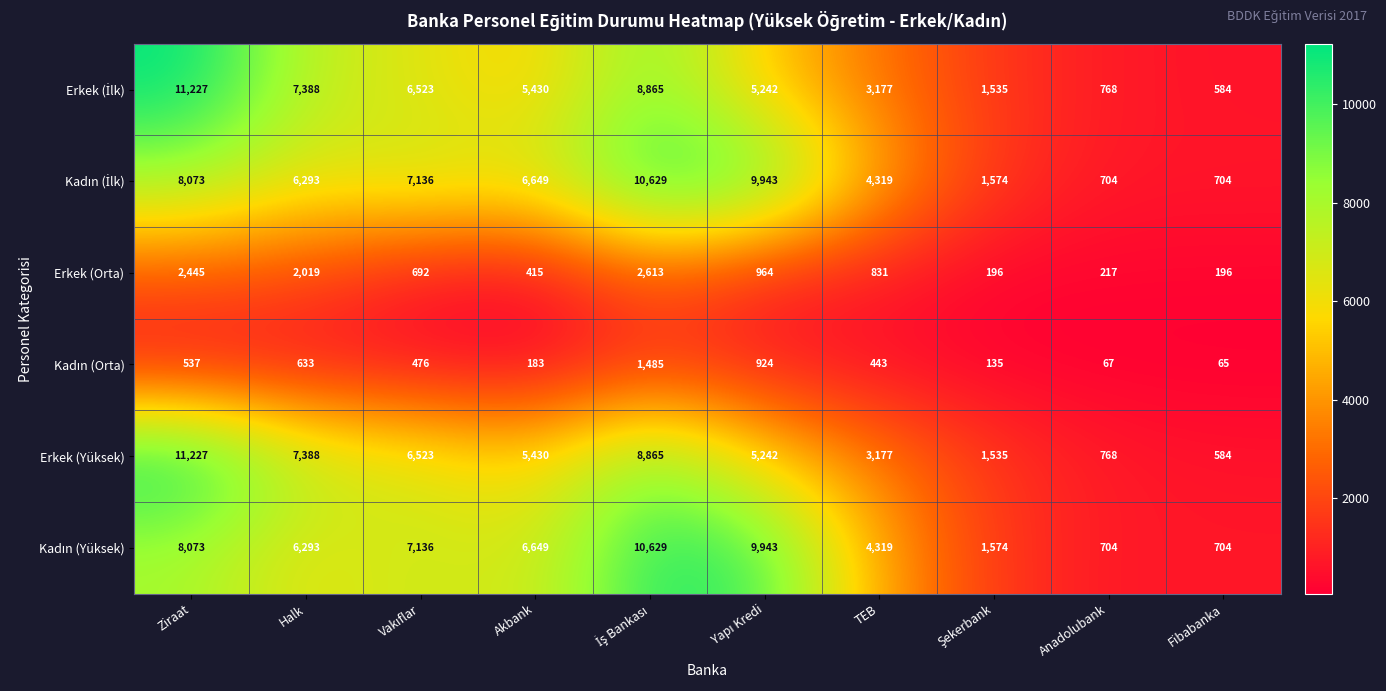

Where is Erkek (Yüksek) nearest to the value 5905?

Akbank